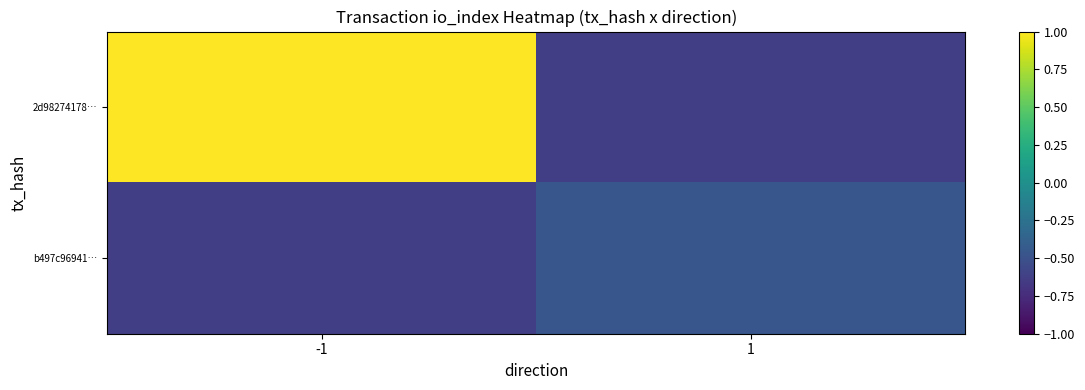

Which series changed the most between -1 and 1?

2d98274178…